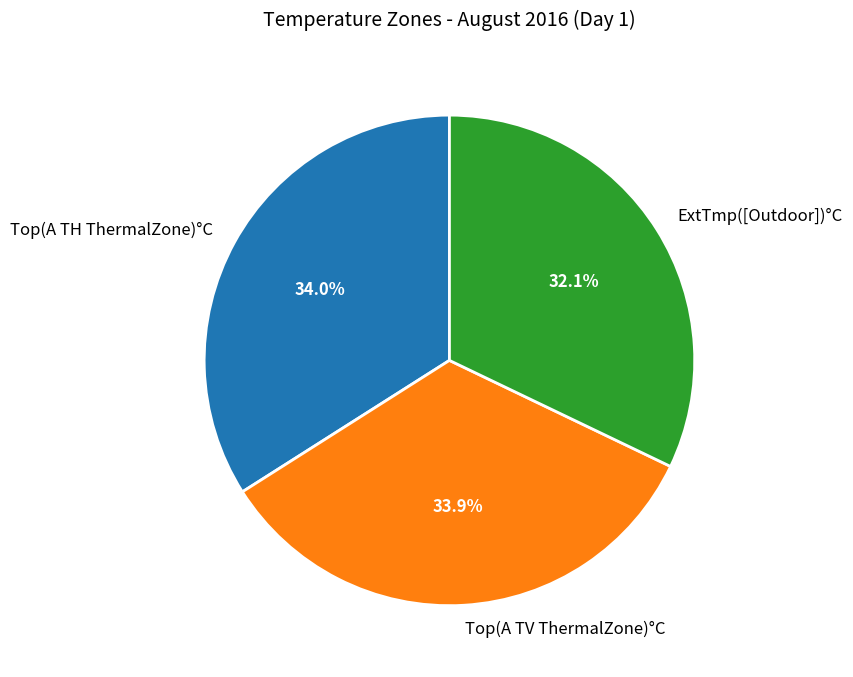

To the nearest percent, what is the difference between the largest and smallest slice percentages?

2%